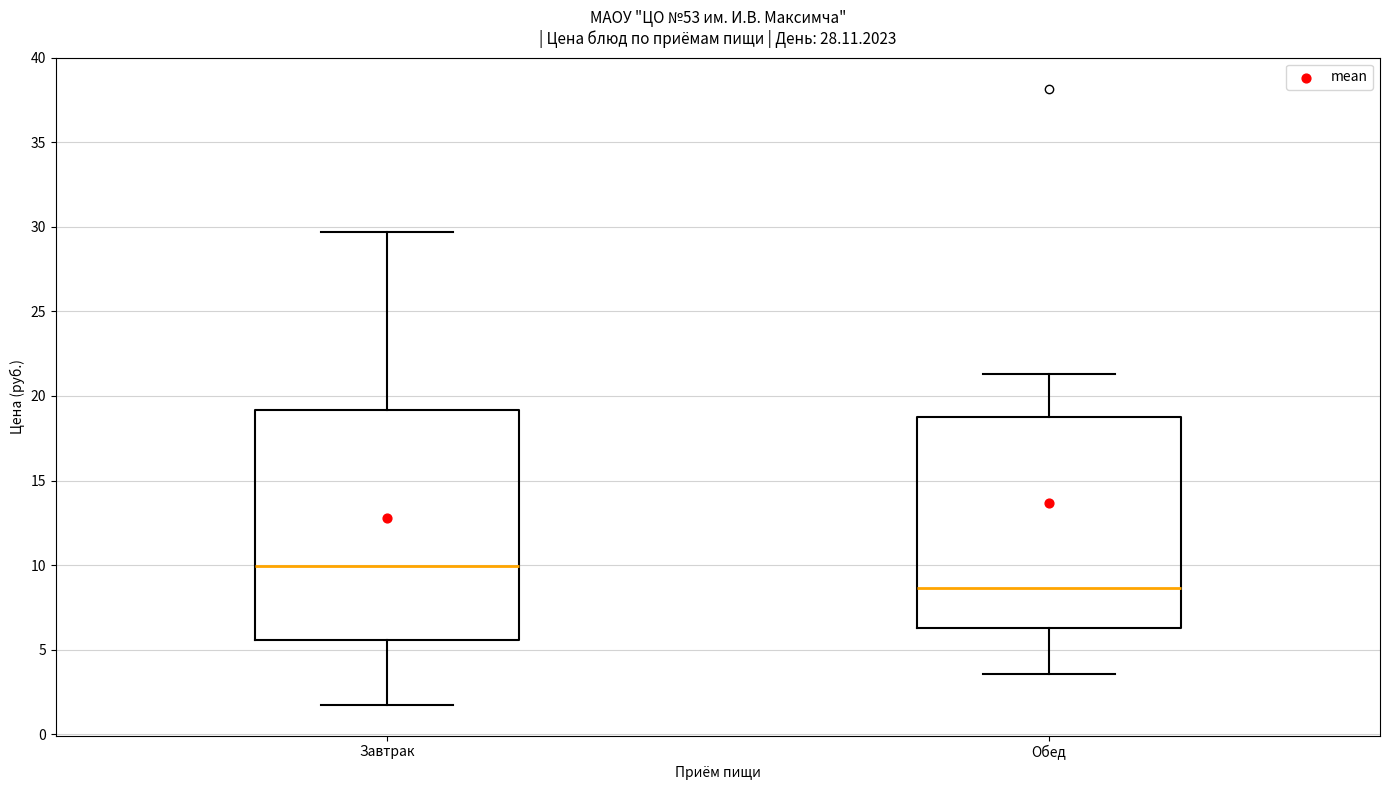

Reading left to right, read every box against the y-axis: the position of its median line, the range the box covers, and the ends of its whiskers. The values are not printed on the chart, so give them approximately, as read against the axis.

Завтрак: median 10.0, box 5.5 to 19.0, whiskers 1.5 to 29.5
Обед: median 8.5, box 6.5 to 19.0, whiskers 3.5 to 21.5